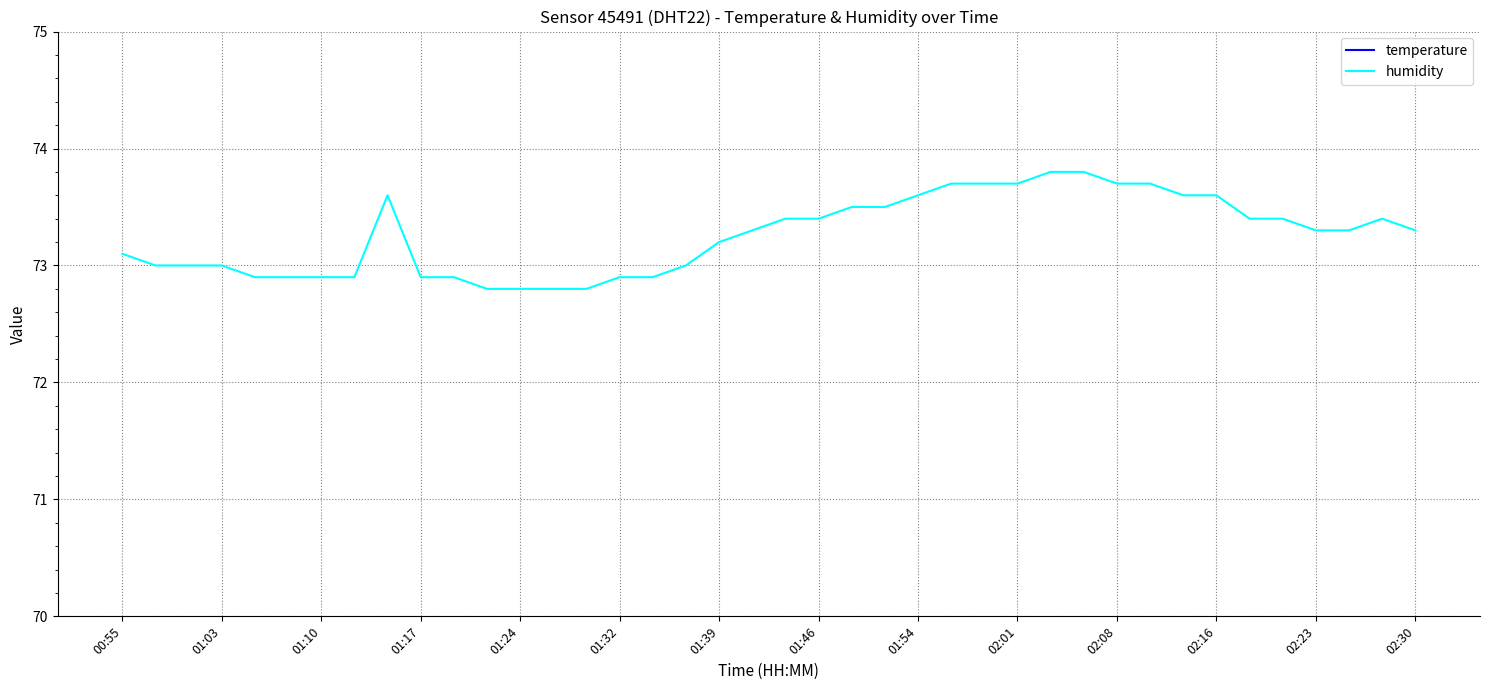

In temperature, how many points are lower than both neighbors (excluding endpoints)?

1